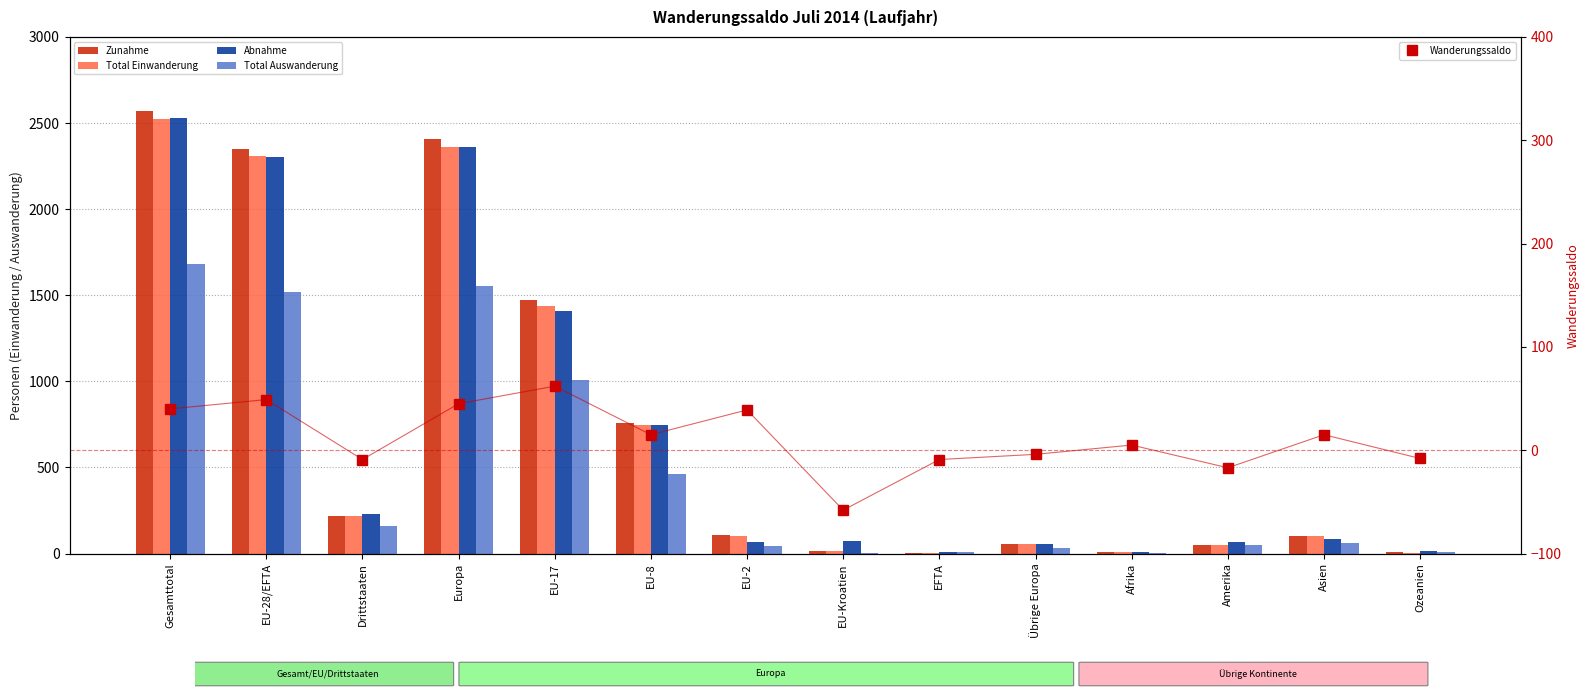

List the labels in order of Total Einwanderung value, largest first.

Gesamttotal, Europa, EU-28/EFTA, EU-17, EU-8, Drittstaaten, EU-2, Asien, Übrige Europa, Amerika, EU-Kroatien, Afrika, Ozeanien, EFTA